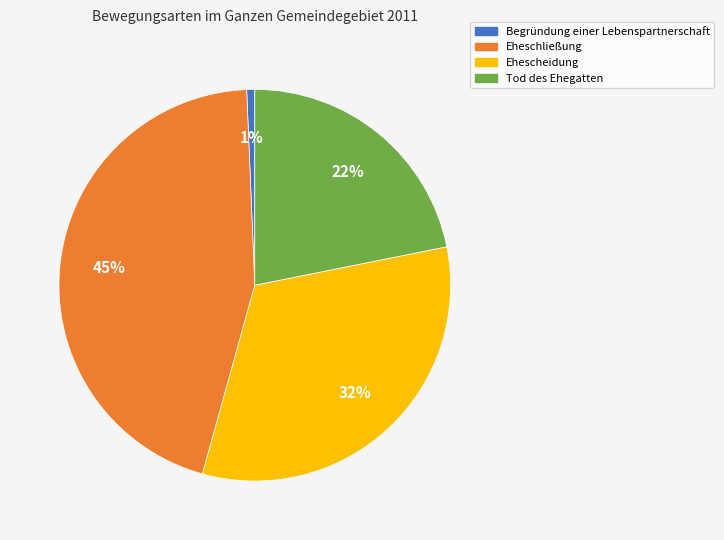

Does Begründung einer Lebenspartnerschaft account for over 50% of the chart?

No